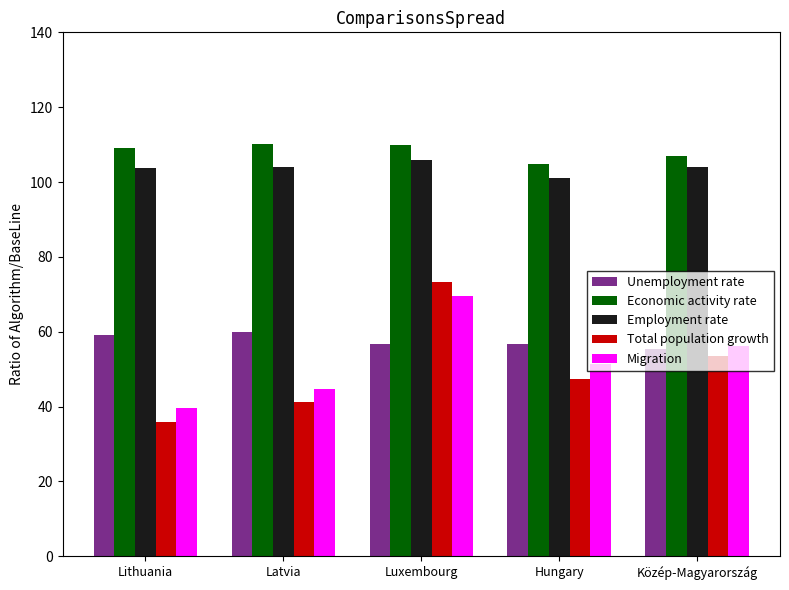

What is the label of the 4th bar from the left?

Hungary